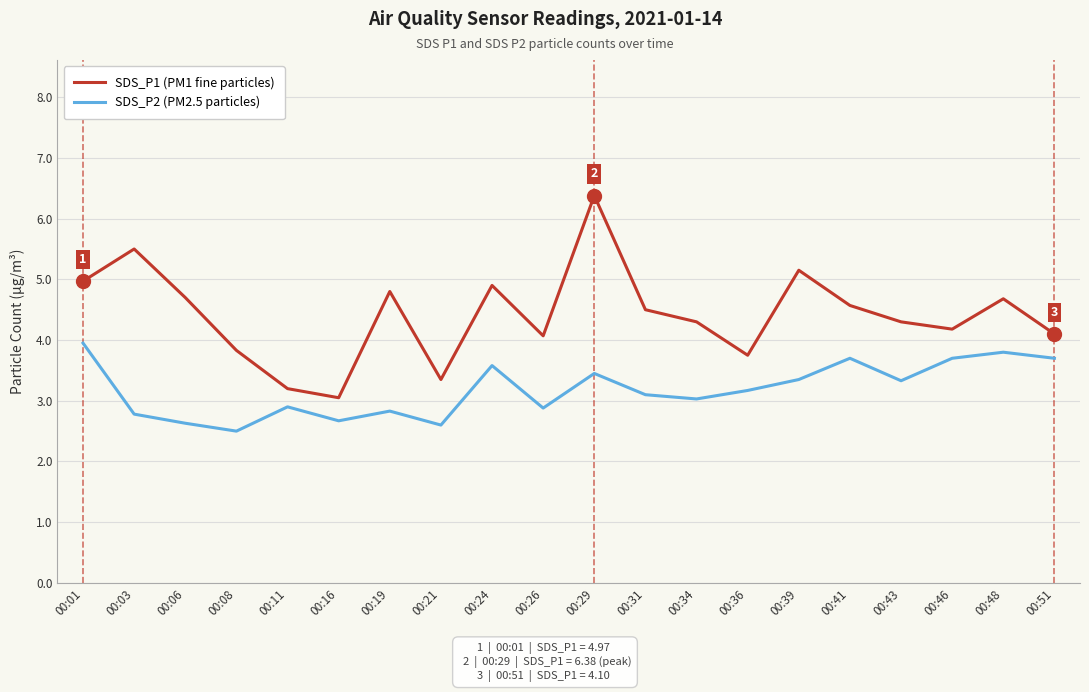

Rank the series at 00:48 from highest to lowest value.

SDS_P1 (PM1 fine particles), SDS_P2 (PM2.5 particles)